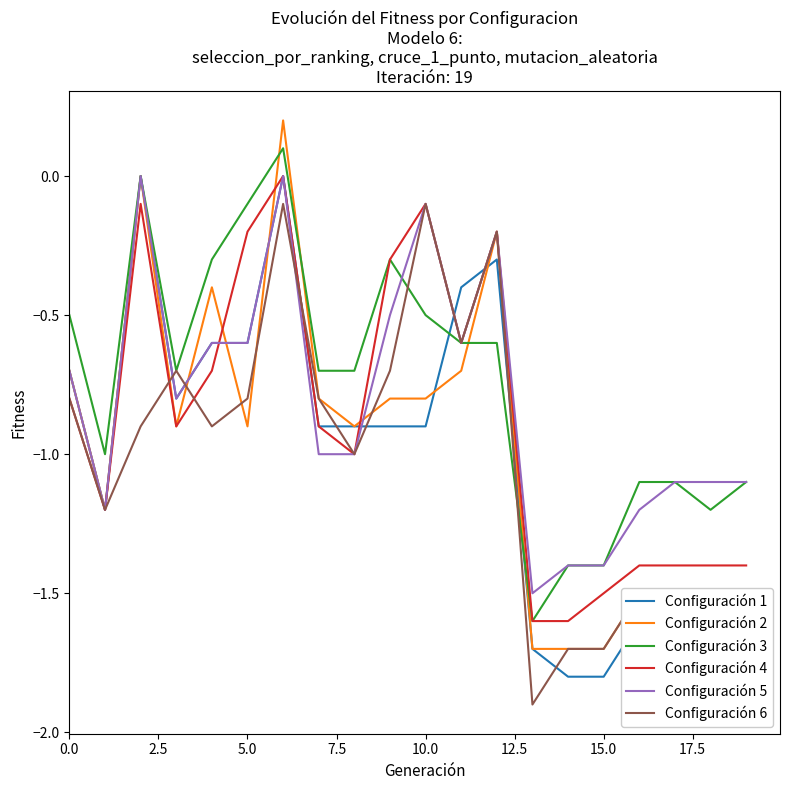

Which series has the largest range (max minus min)?

Configuración 2